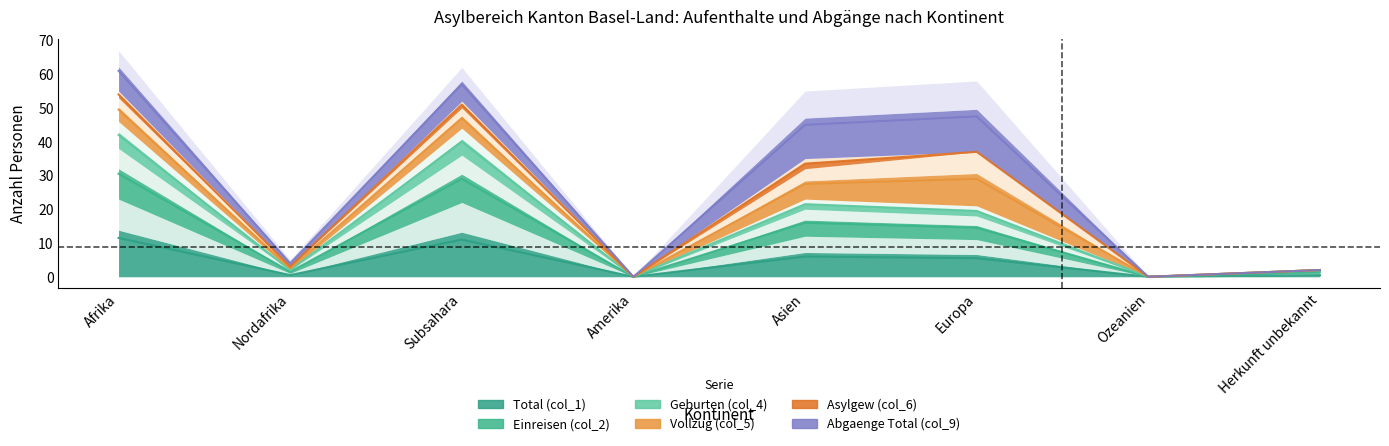

What is the difference between the highest and lowest values at Afrika?

30.5